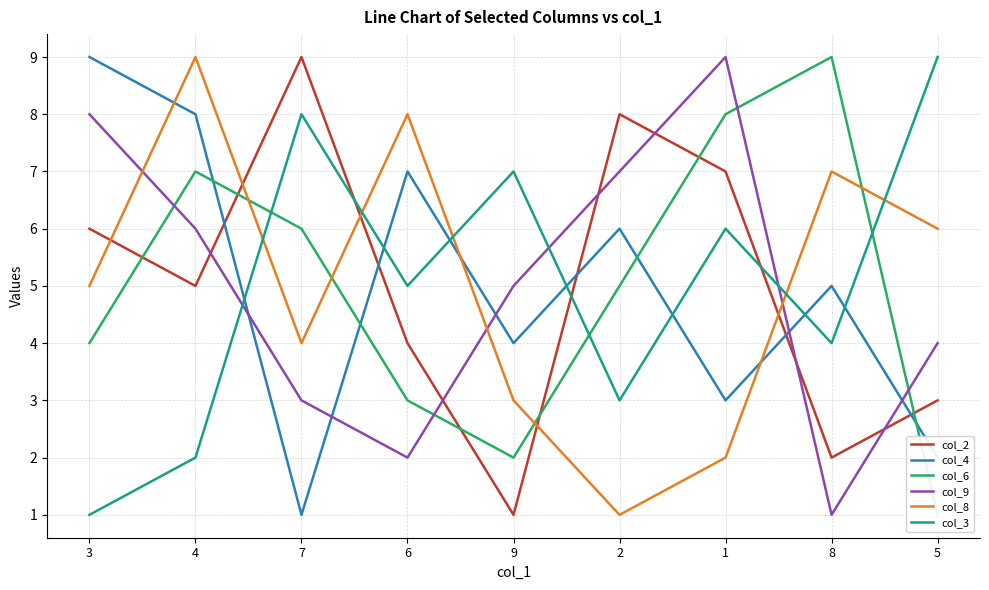

After their last crossing, which series has the higher values: col_2 or col_9?

col_9